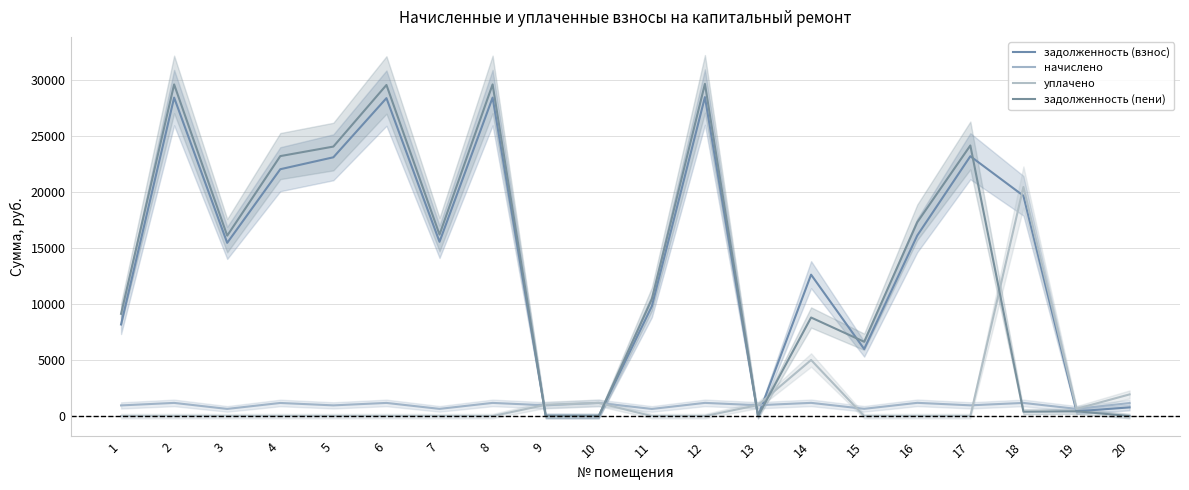

At which category does уплачено reach its first local peak?

10